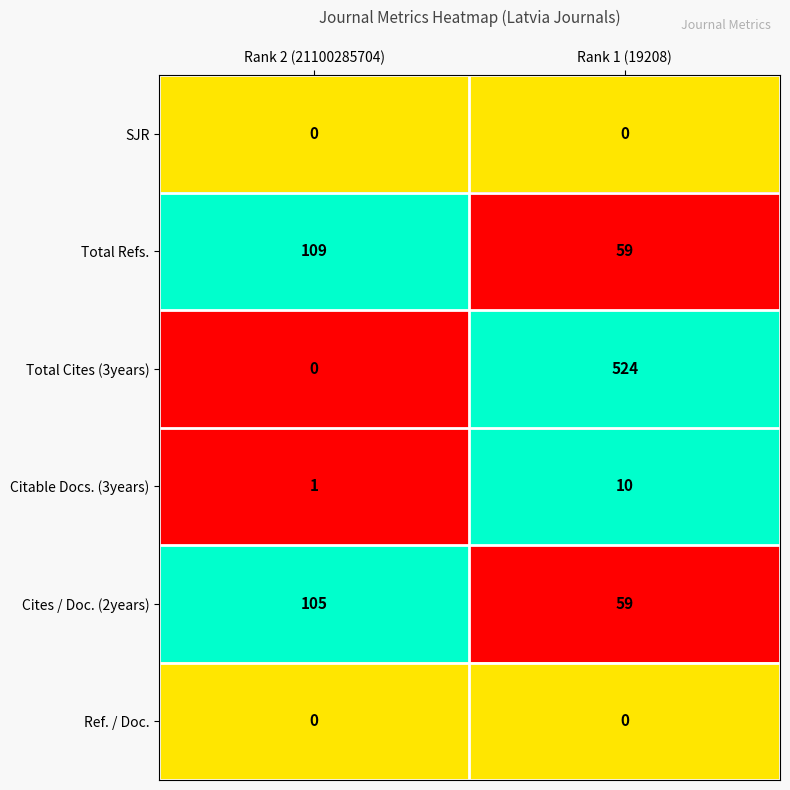

How many series are shown in this chart?

6